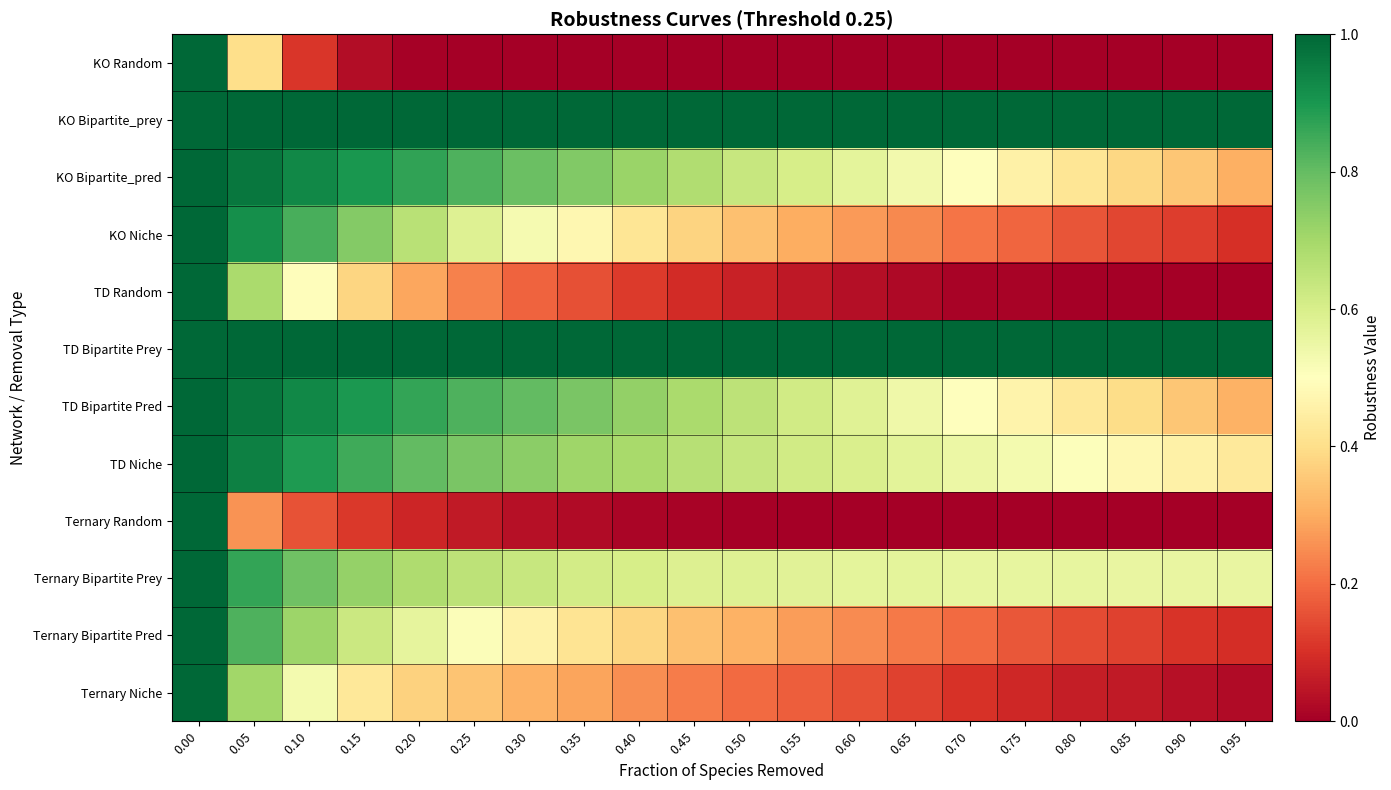

Which series has the largest total across all categories?

KO Bipartite_prey